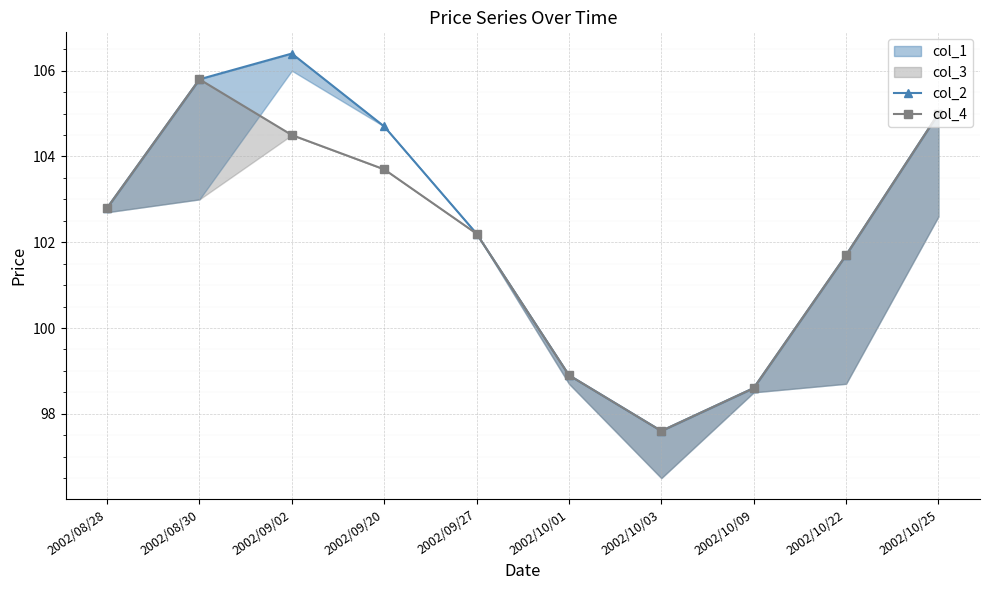

How many lines are shown in the chart?

2